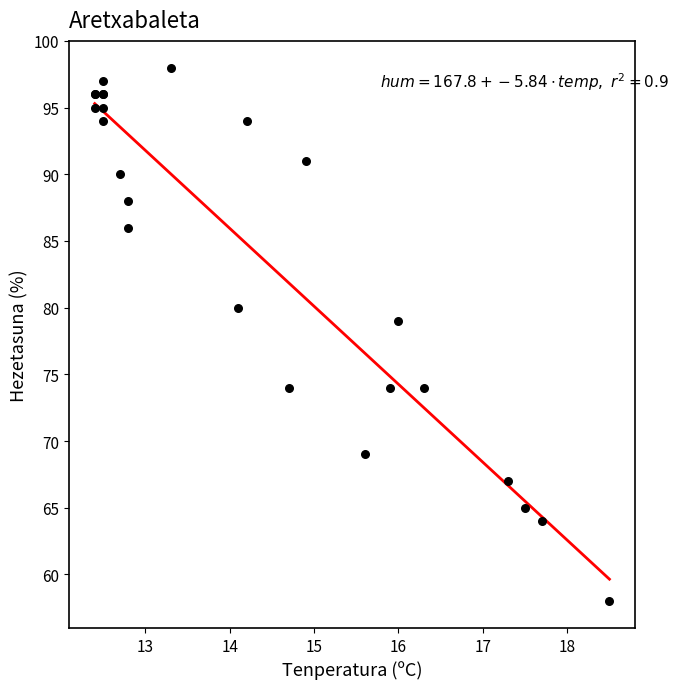

What Y value in the scatter plot is closest to 78?

79